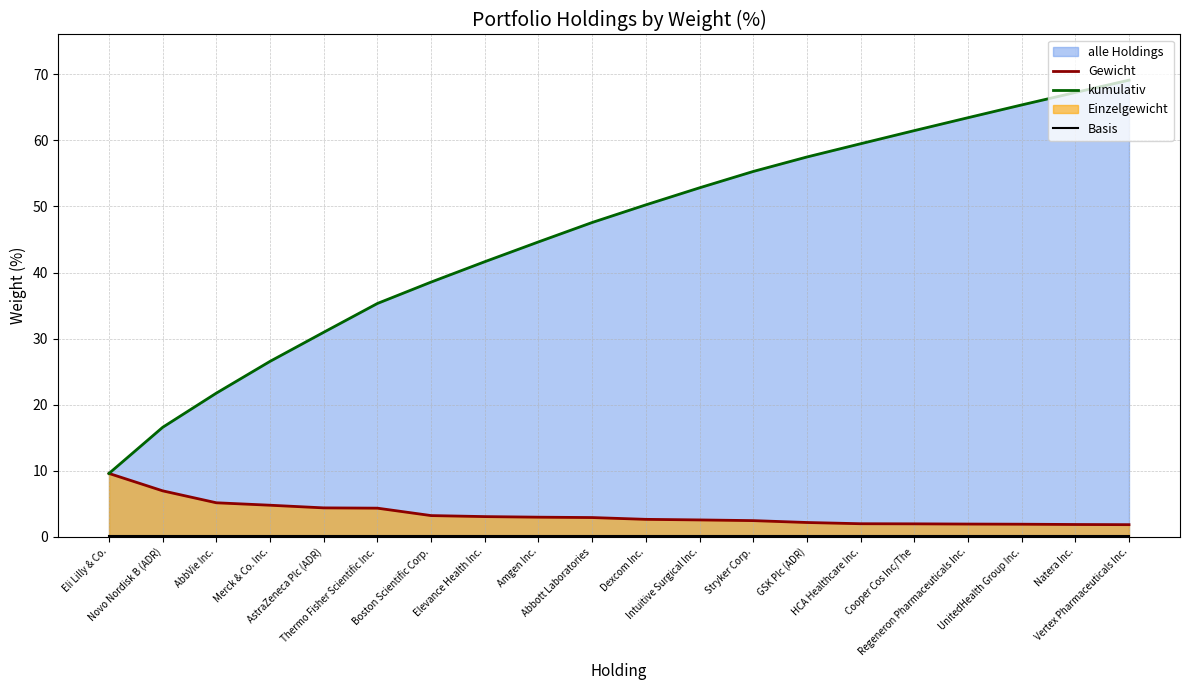

True or false: kumulativ has a value of 55.3 at Stryker Corp..

True